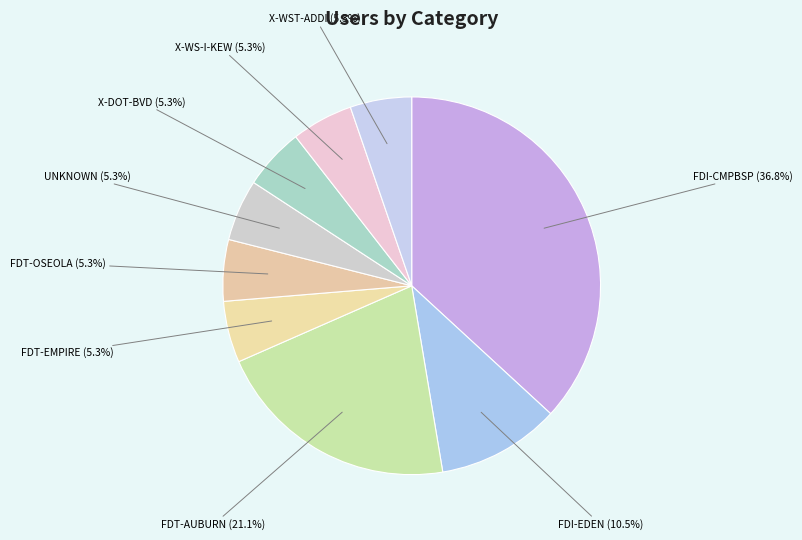

Is FDT-AUBURN the majority of the pie?

No